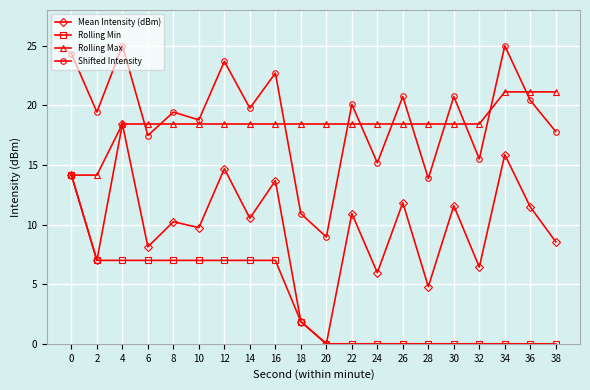

At which category is the sum across all series the highest?

4